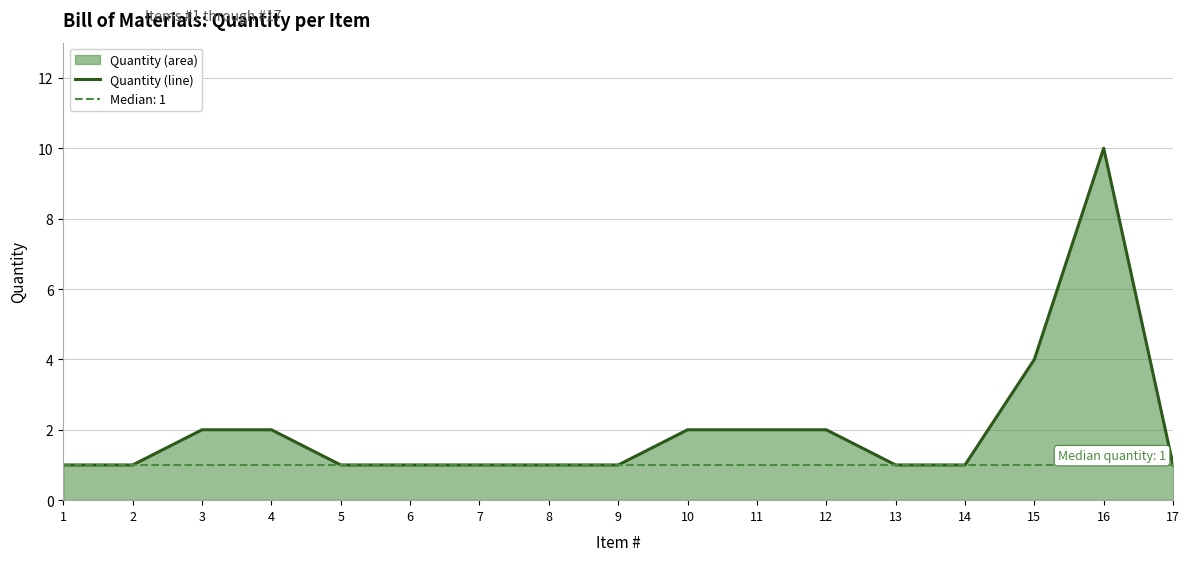

How many points are higher than both their immediate neighbors (excluding endpoints)?

1